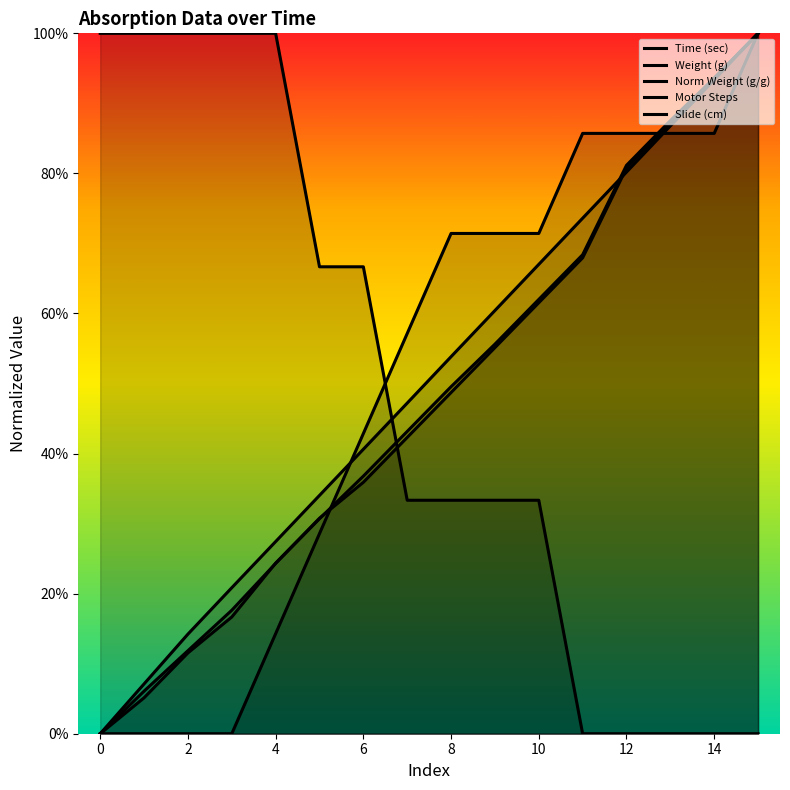

At which category is the sum across all series the highest?

15